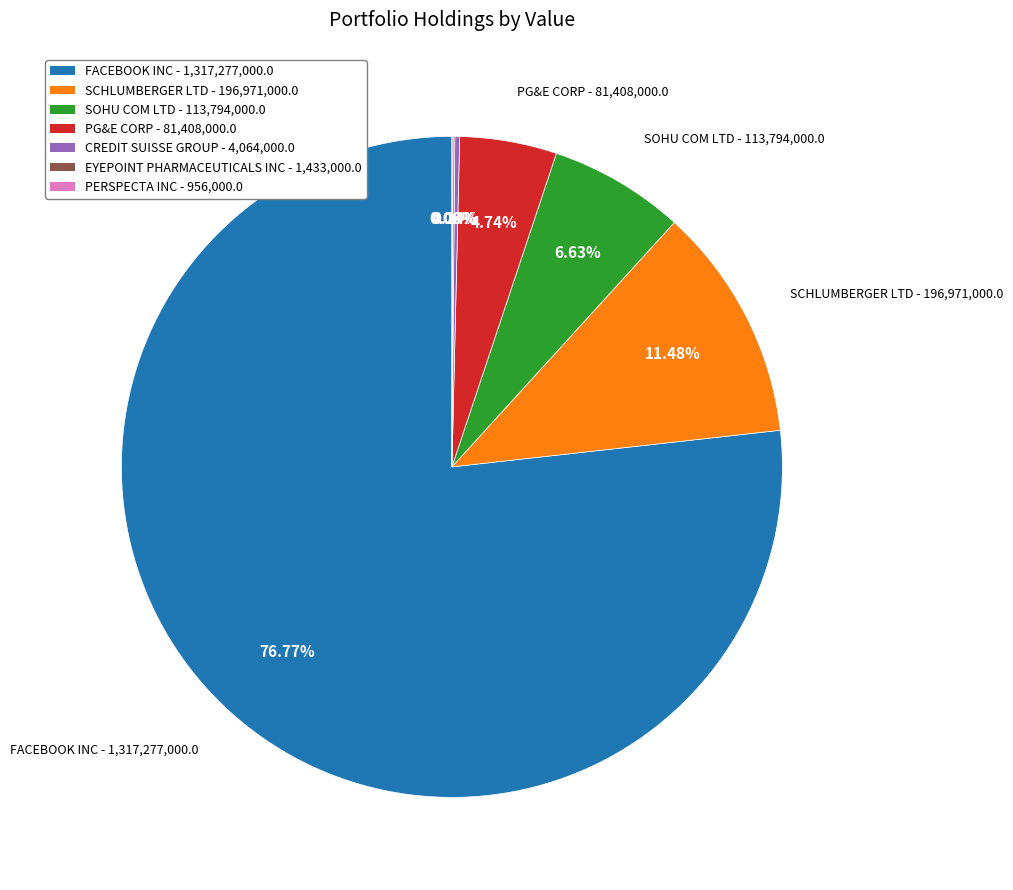

Is there any slice that represents more than half of the pie?

Yes